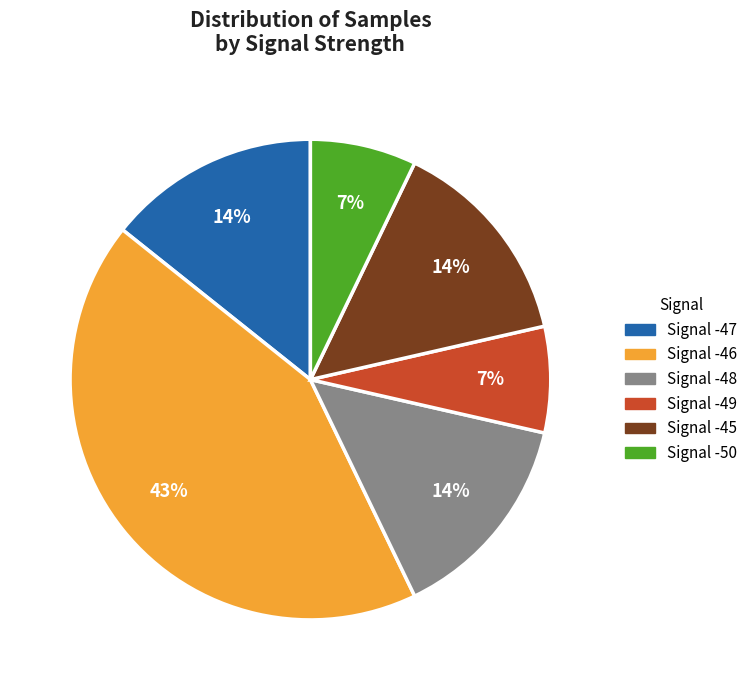

The Signal -45 slice represents 14% of the pie. True or false?

True